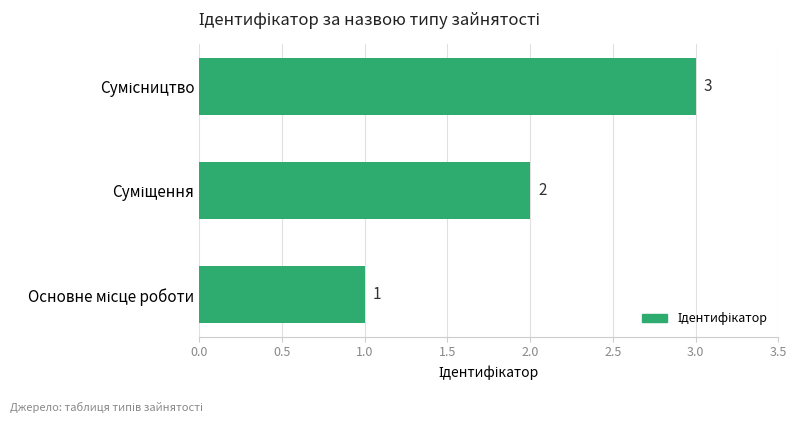

How many values are between 1 and 3?

3